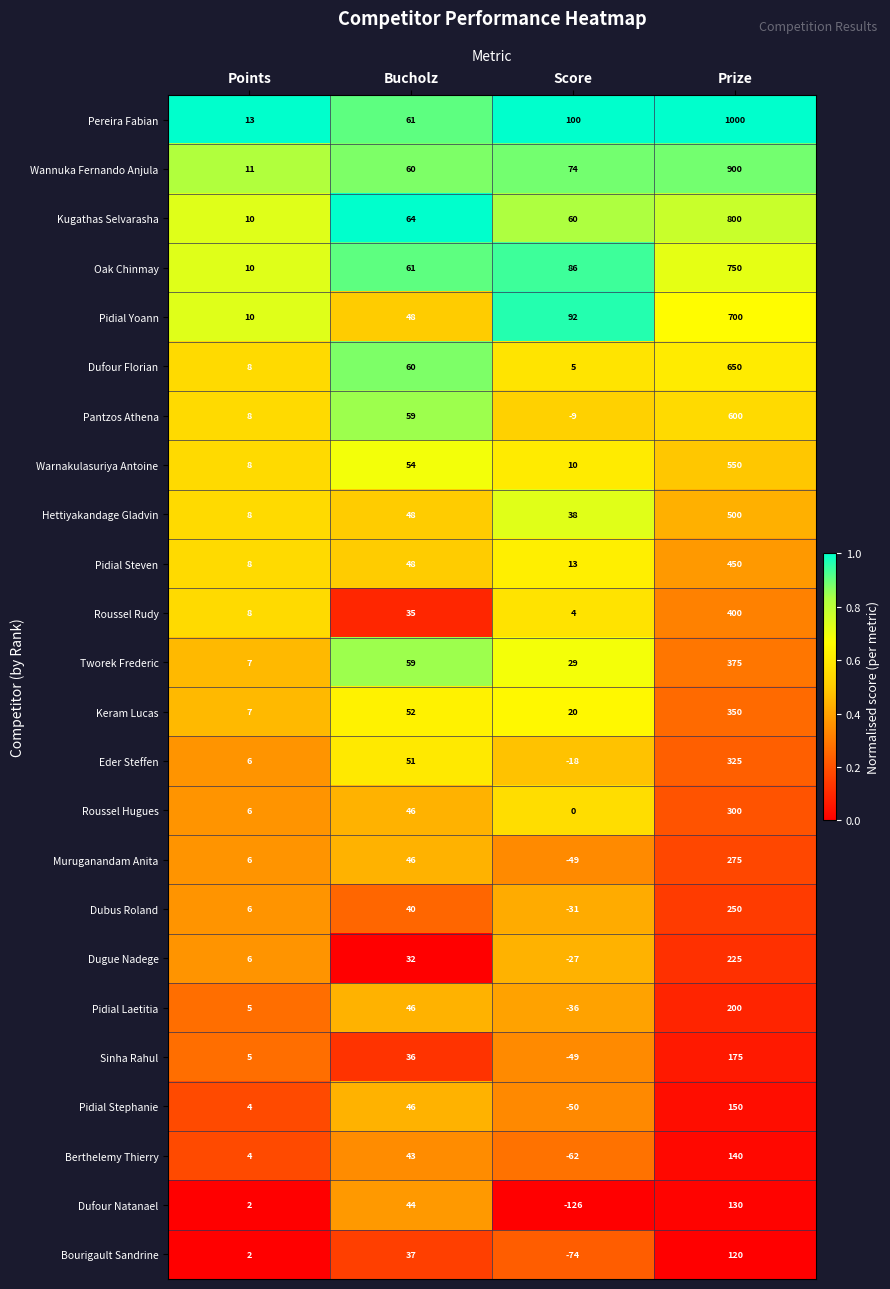

What is the smallest value displayed?

-126